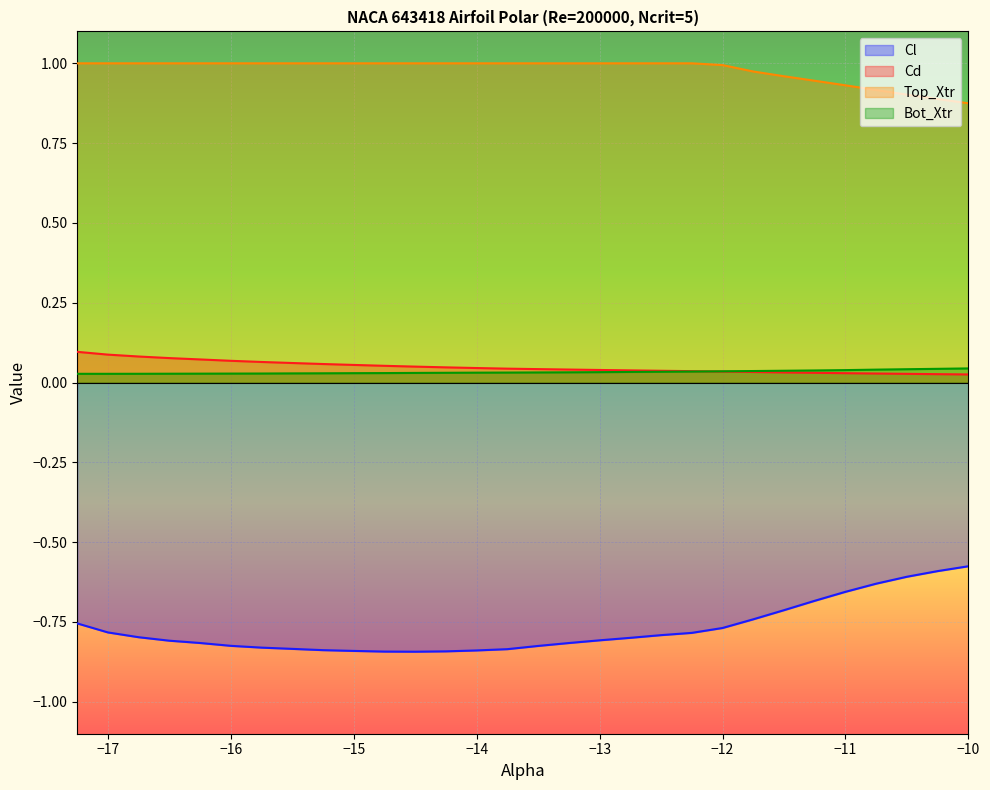

At which category is the sum across all series the highest?

-17.25